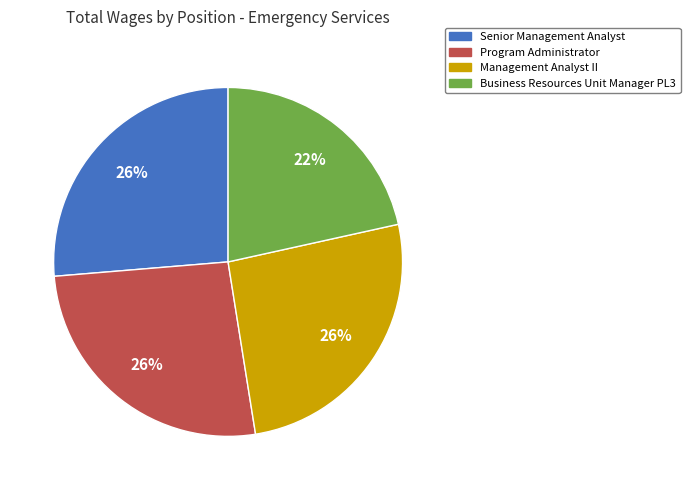

Is it true that Business Resources Unit Manager PL3 is 22% of the pie?

True